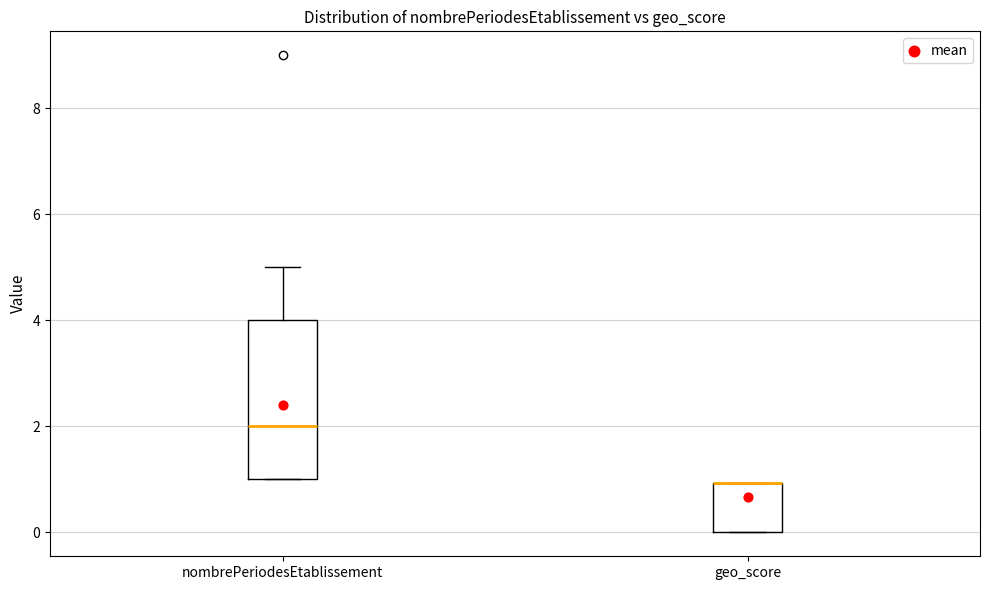

Which box is the tallest, from its lower edge to its upper edge?

nombrePeriodesEtablissement